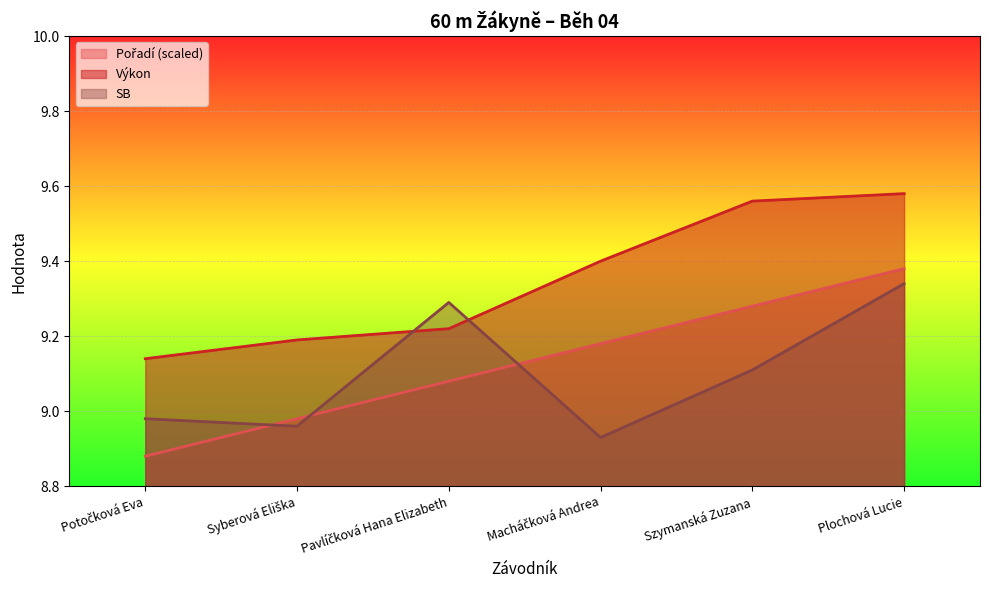

Is it true that Výkon equals 9.4 at Macháčková Andrea?

True